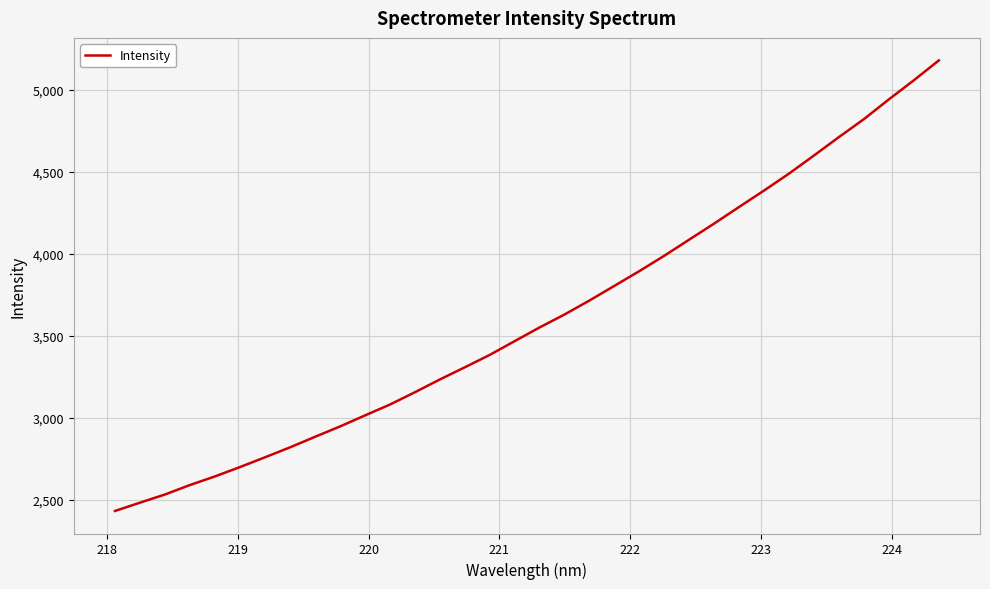

What is the greatest value displayed?

5179.4